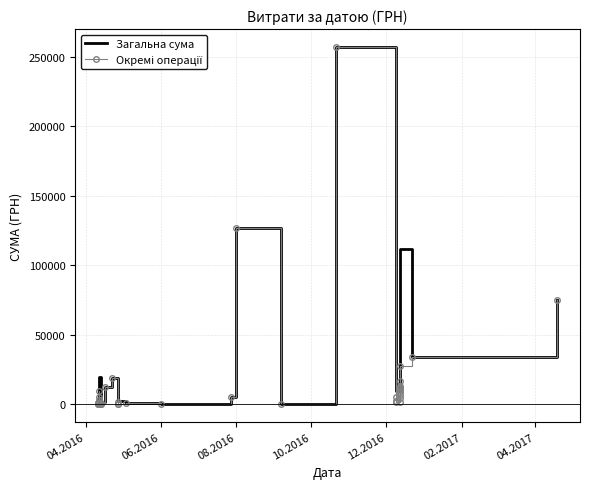

What is the difference between the maximum and minimum values?

257035.4